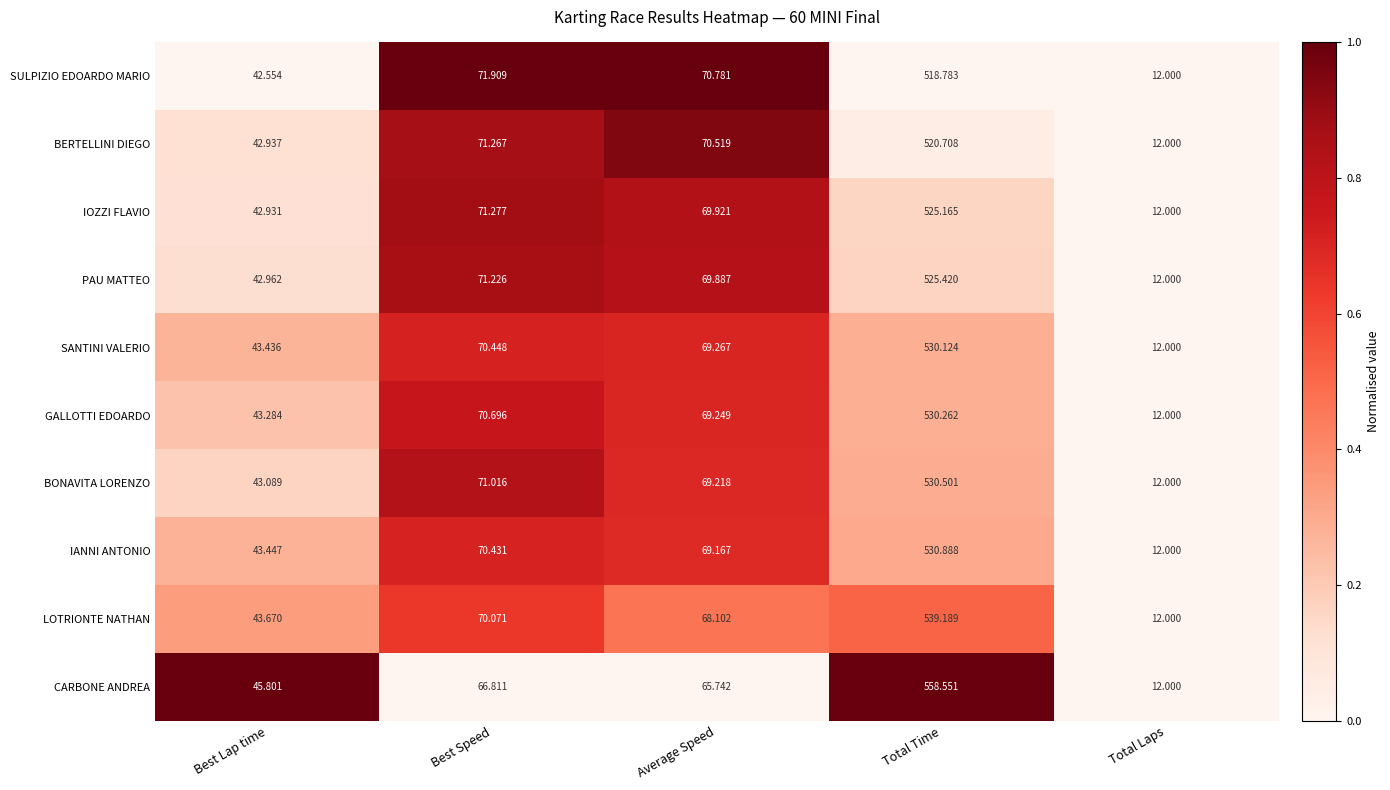

Which category has the lowest value in the LOTRIONTE NATHAN series?

Total Laps